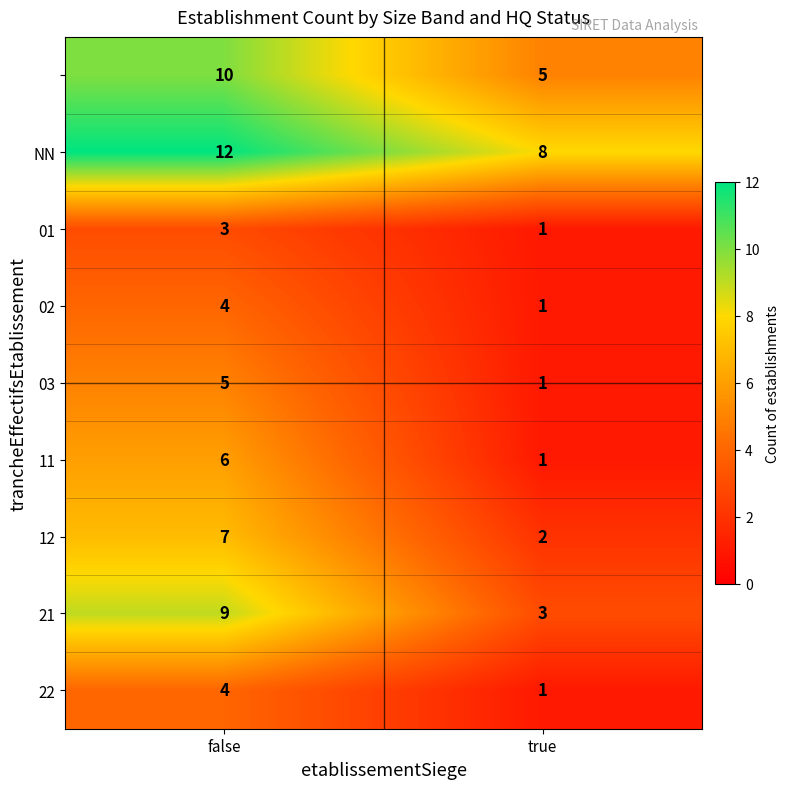

What is the total value across all series at true?

23